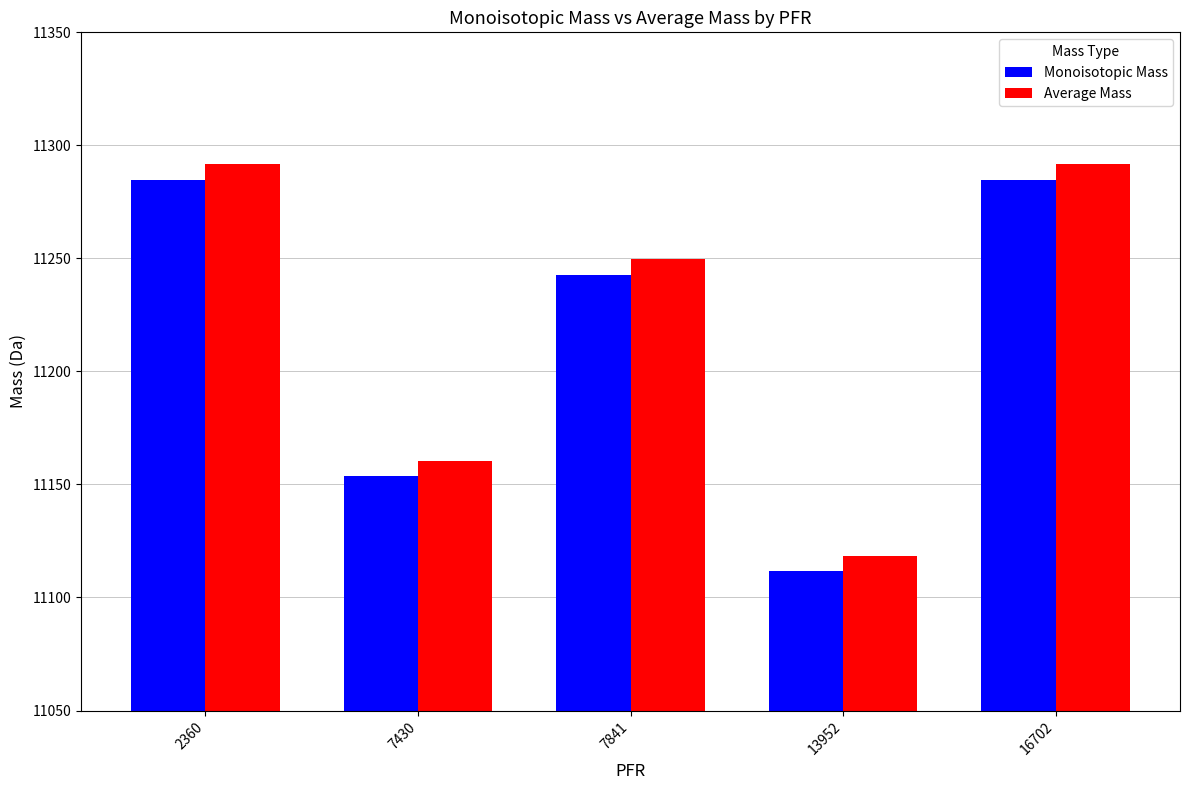

What is the approximate value of Average Mass at 2360?

11291.8